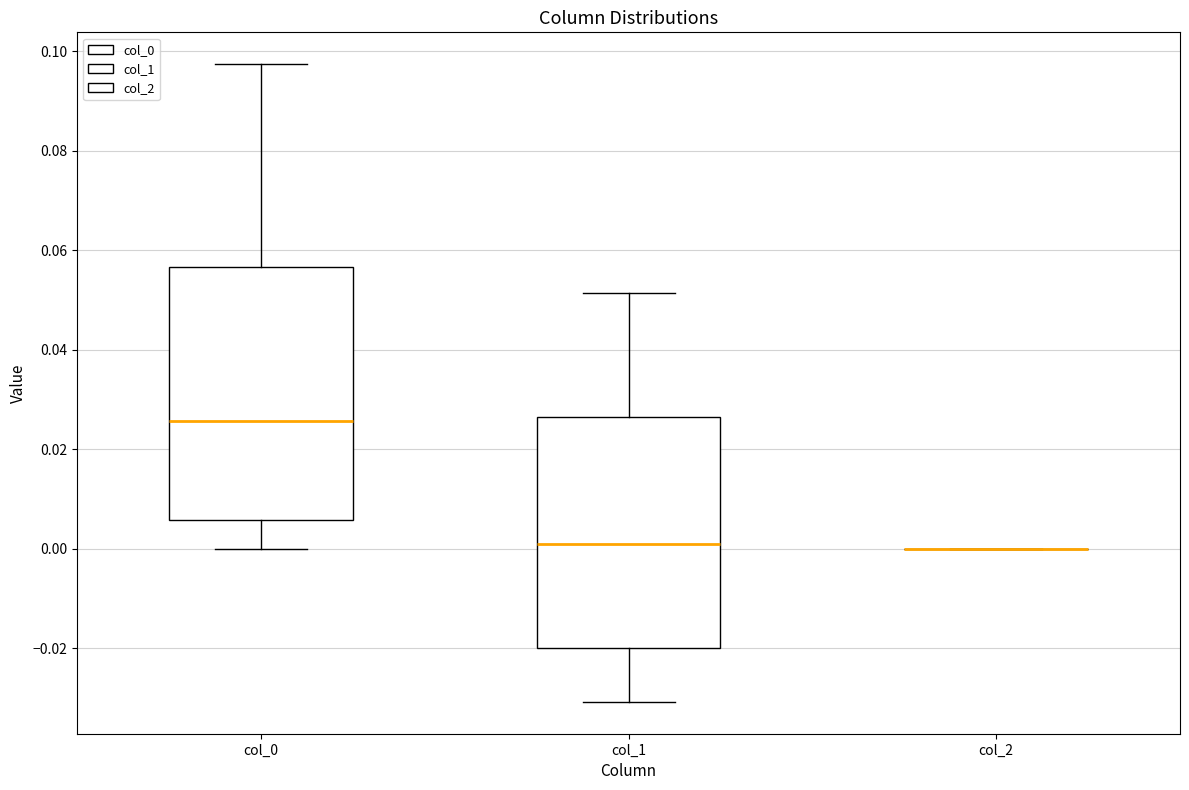

Which box is the tallest, from its lower edge to its upper edge?

col_0